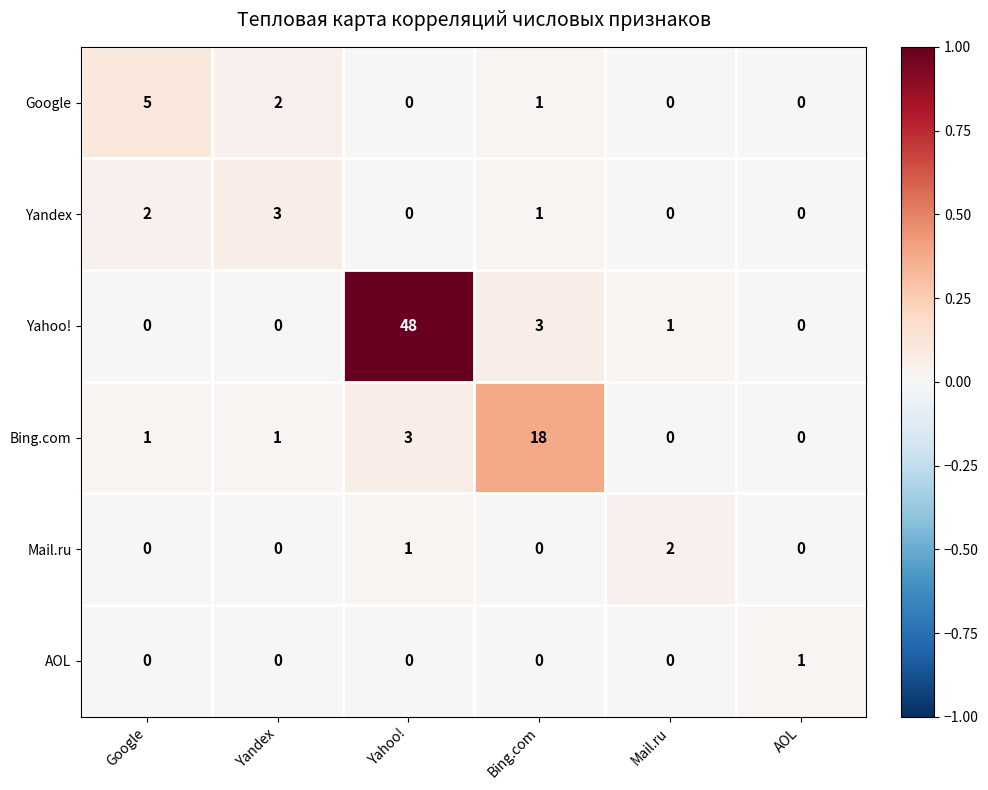

Rank the series by their maximum value, from lowest to highest.

AOL, Mail.ru, Yandex, Google, Bing.com, Yahoo!